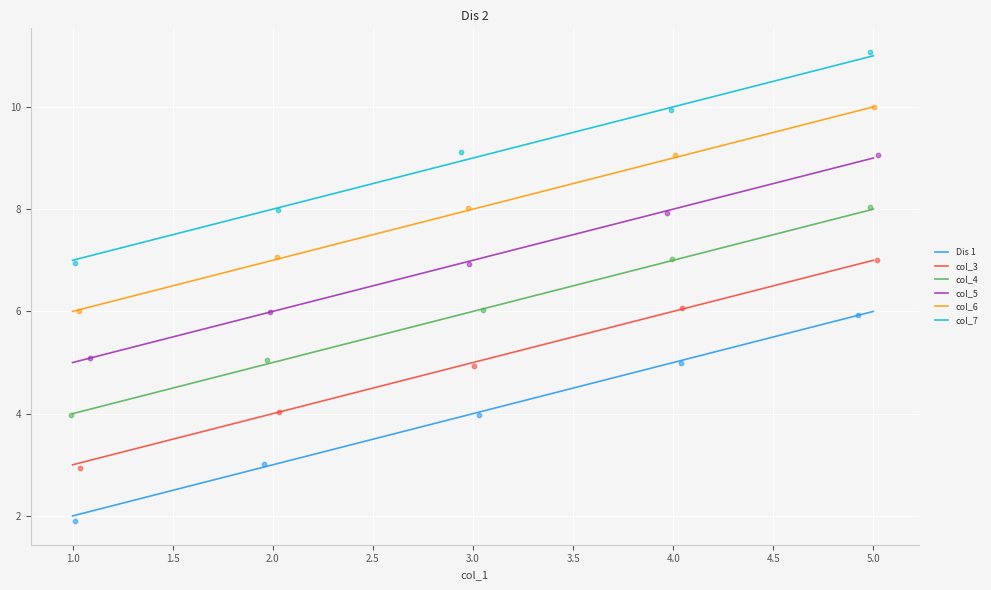

Which series contains the lowest Y value?

Dis 1